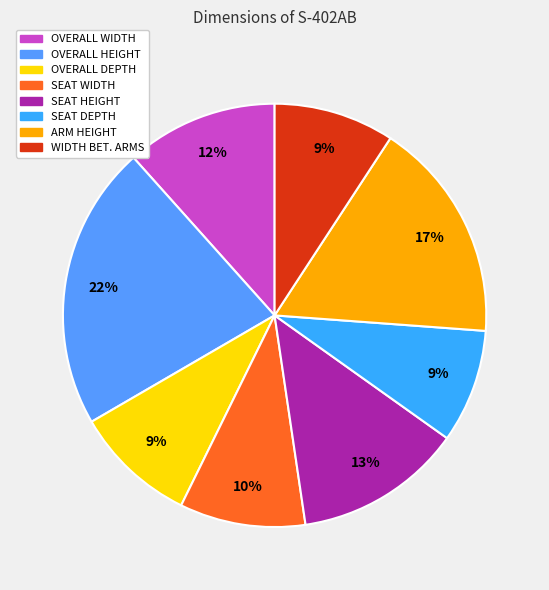

Is ARM HEIGHT the majority of the pie?

No